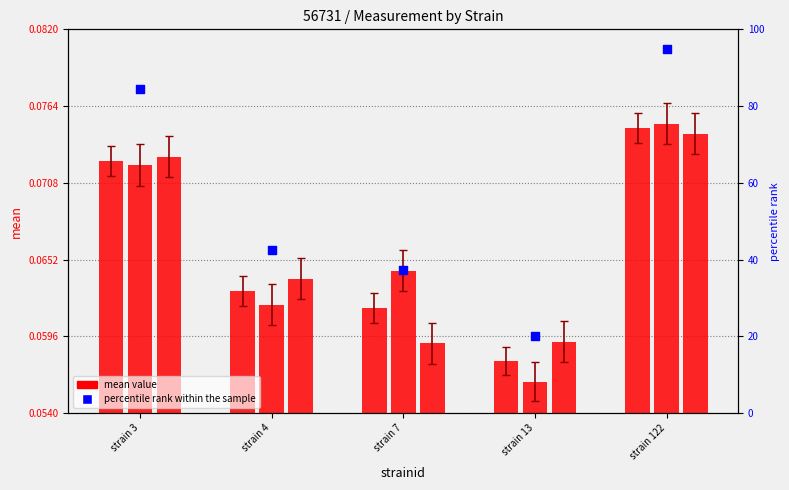

At which category is the sum across all series the highest?

strain 122